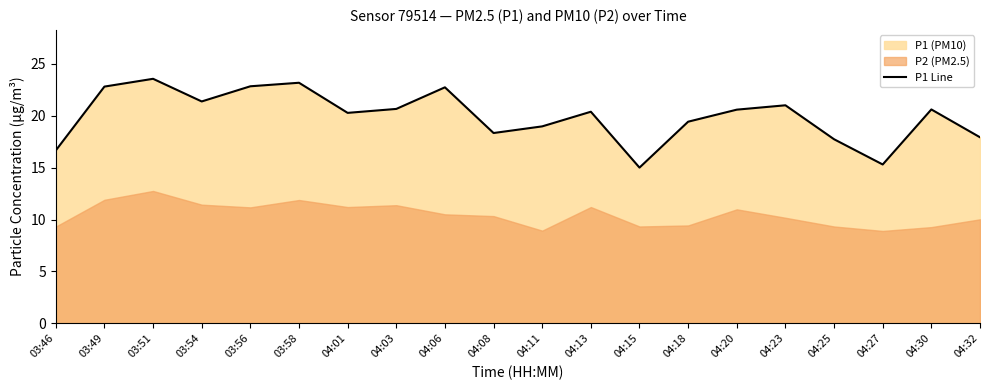

How many points are lower than both their immediate neighbors (excluding endpoints)?

5